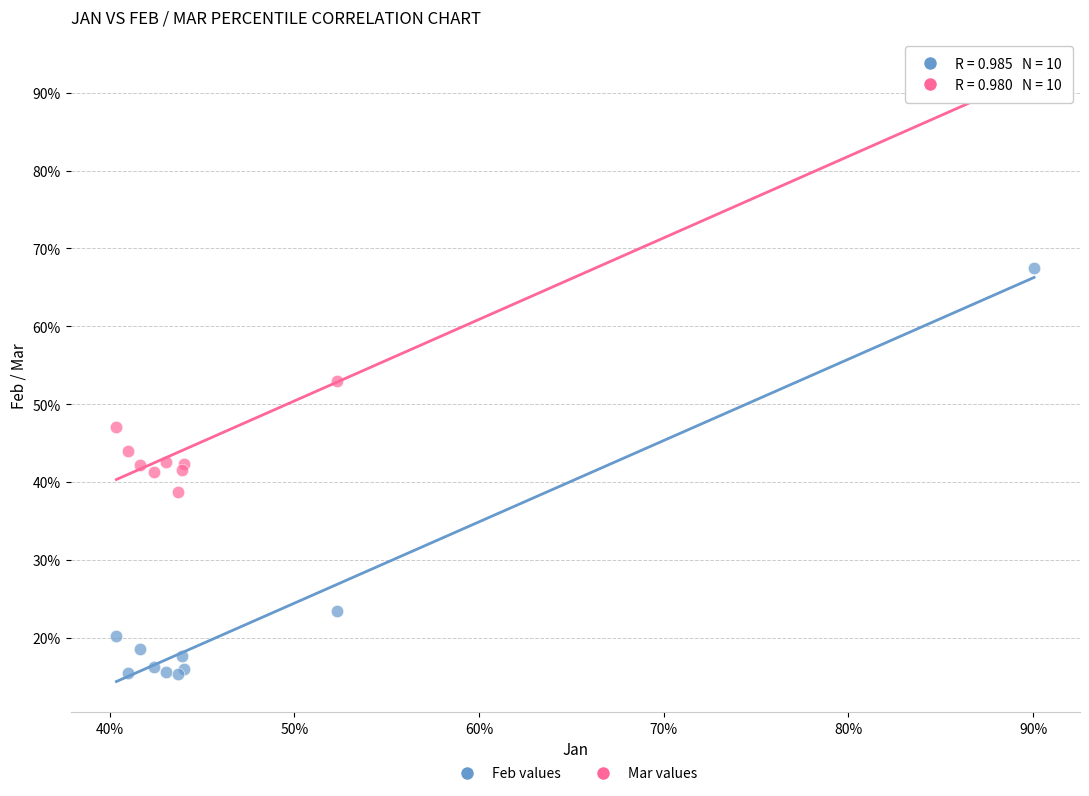

Which series reaches the maximum Y coordinate?

Mar values